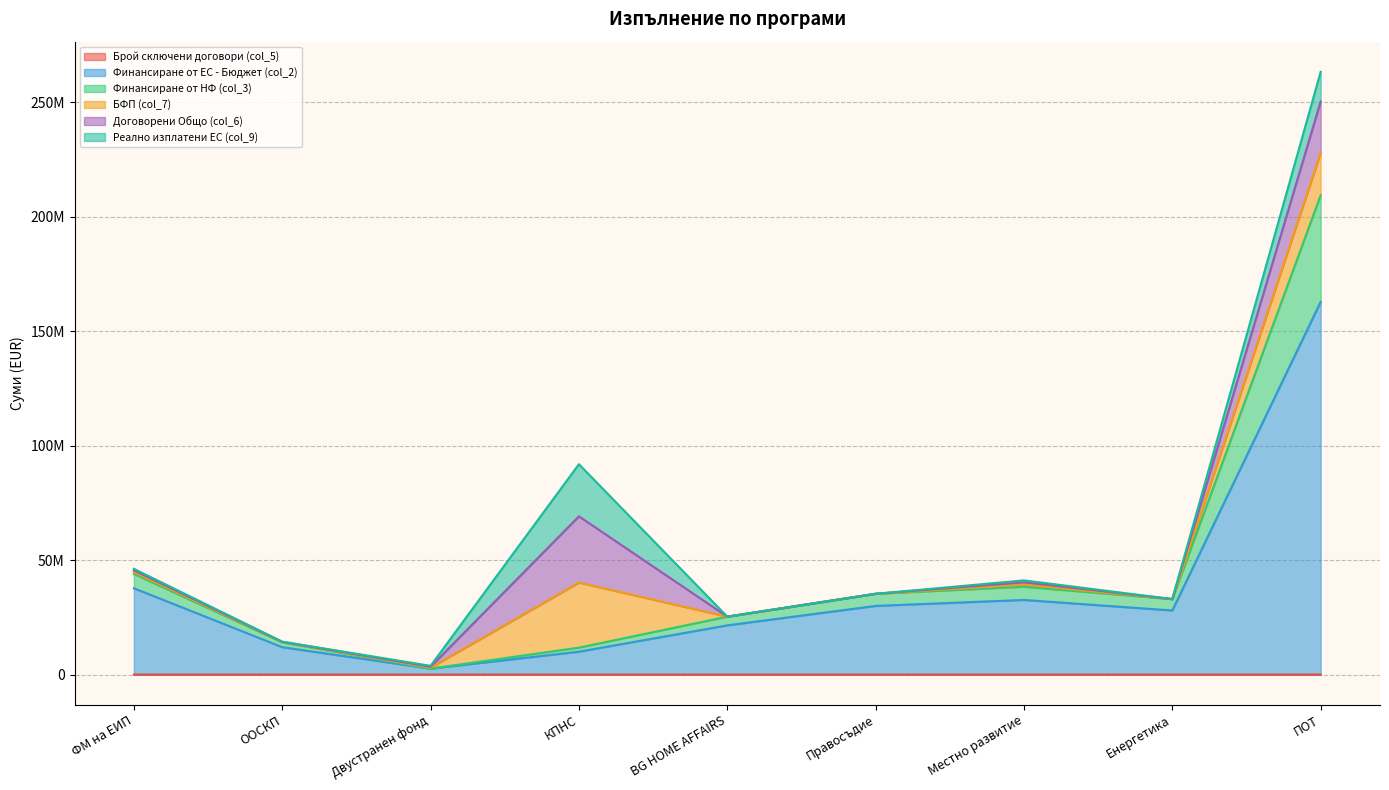

True or false: Финансиране от НФ (col_3) and Финансиране от ЕС - Бюджет (col_2) cross at least once.

False